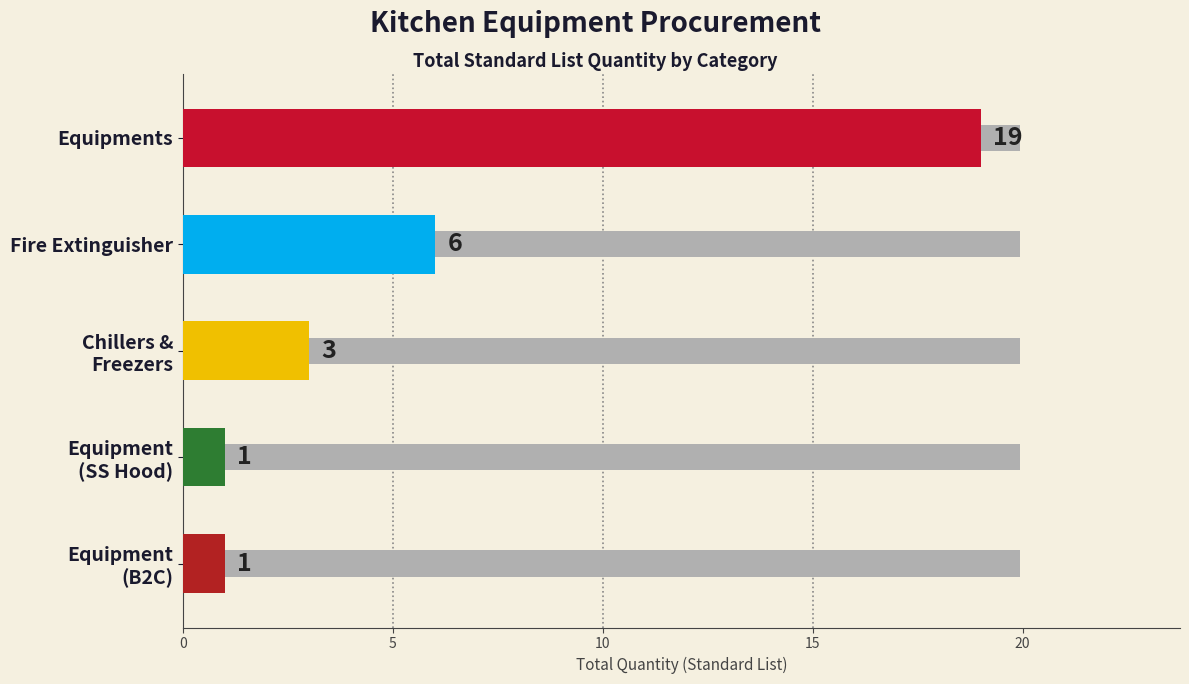

What is the greatest value displayed?

19